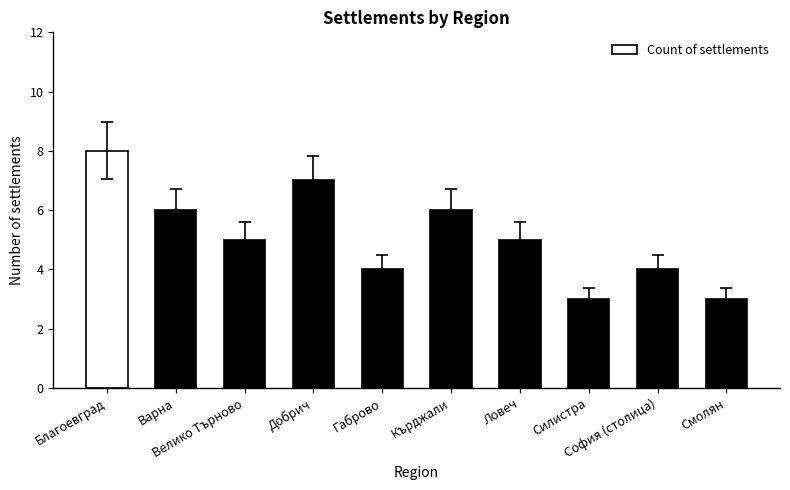

What is the change in value from Ловеч to София (столица)?

-1